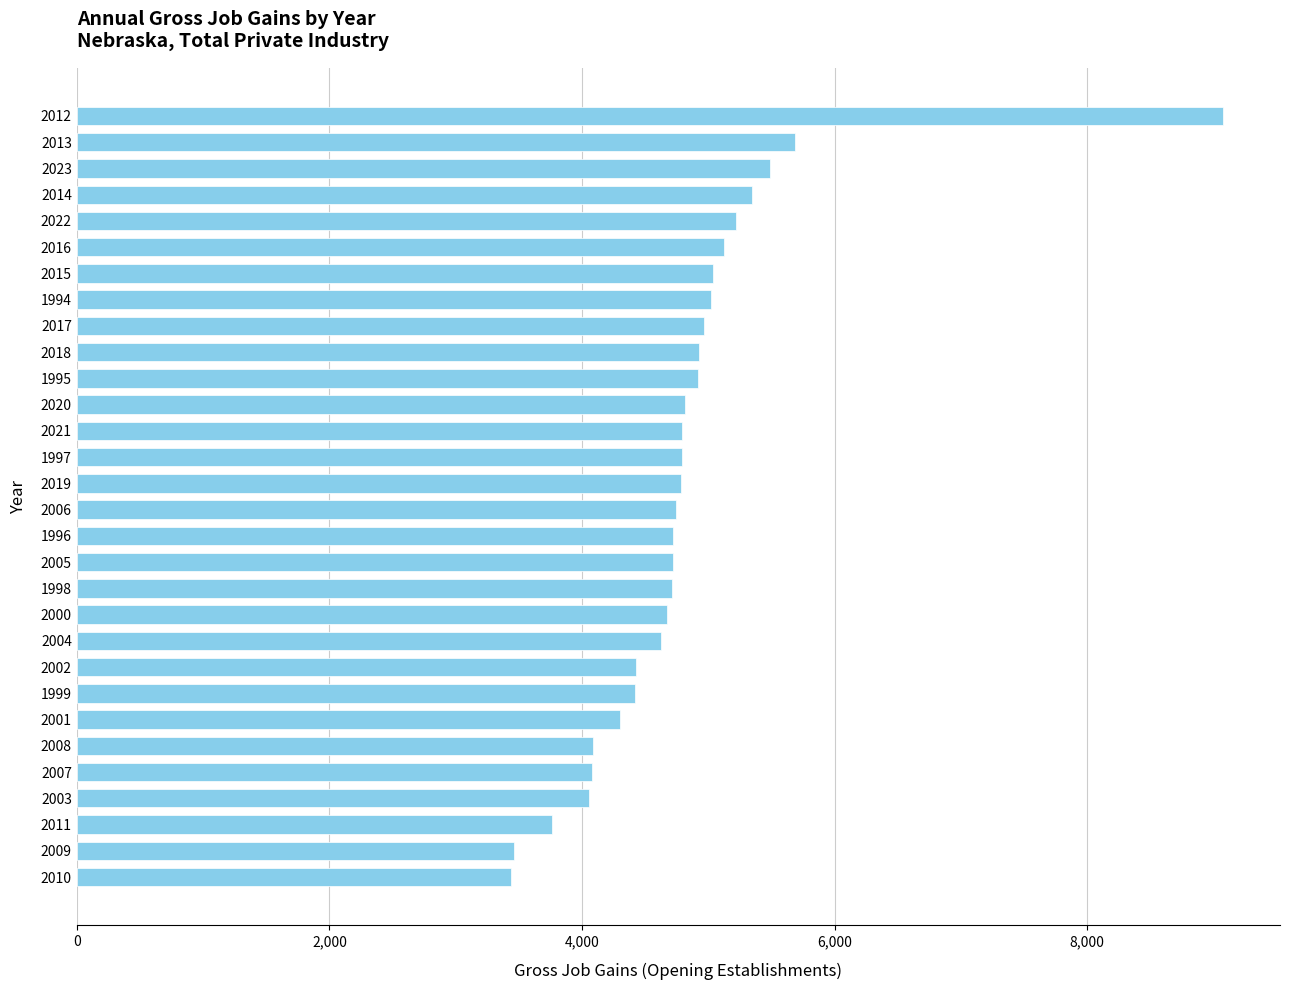

Count the number of data series in this chart.

1